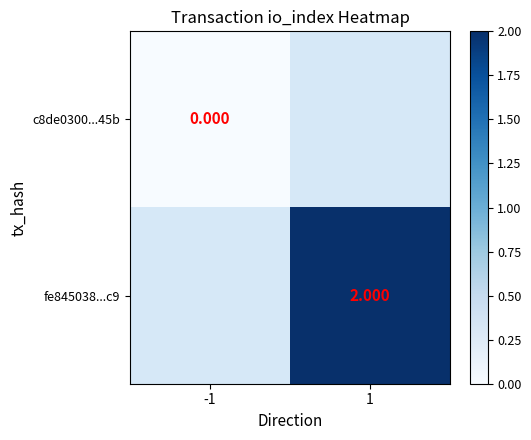

How many series are shown in this chart?

2